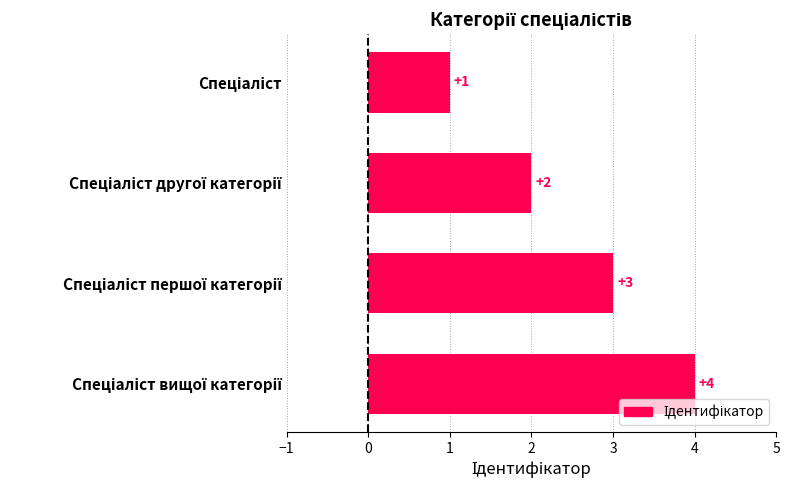

Does the chart contain stacked bars?

No